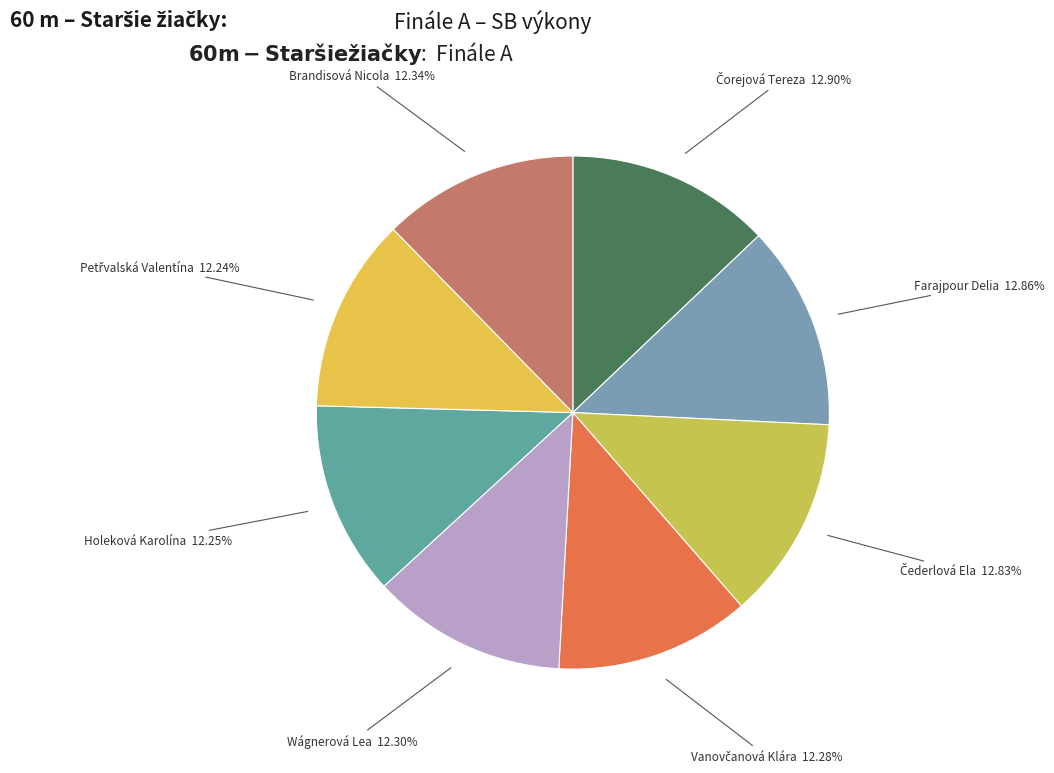

Count the number of slices in the pie.

8